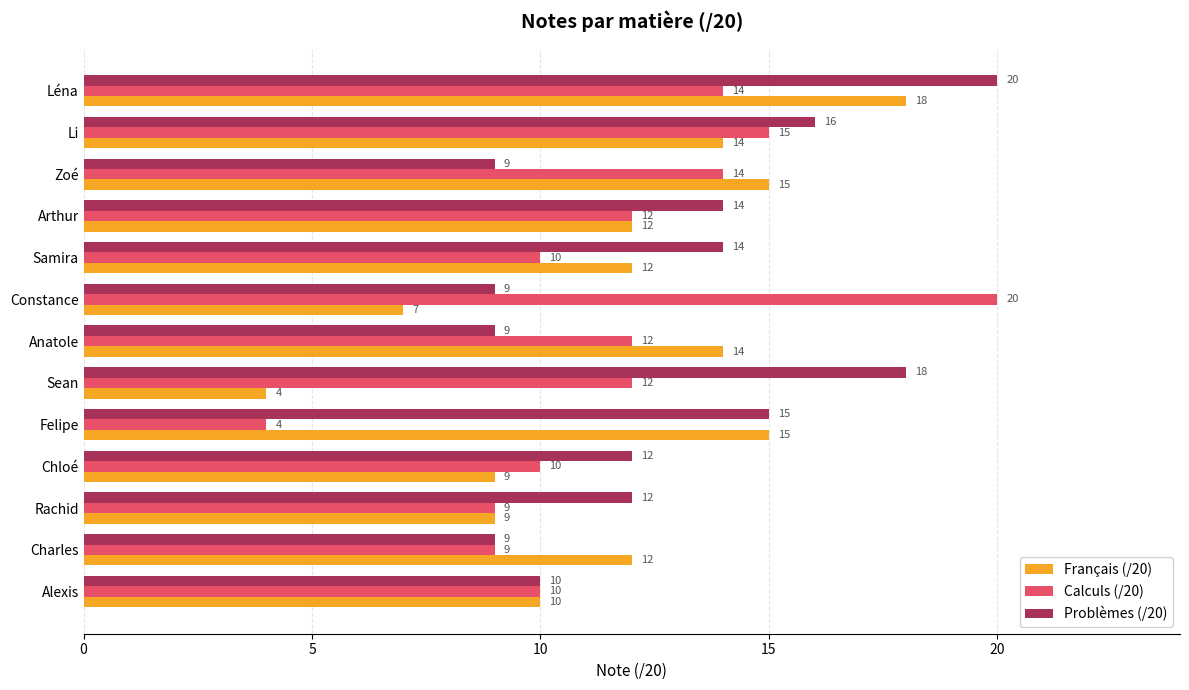

Rank the series at Samira from lowest to highest value.

Calculs (/20), Français (/20), Problèmes (/20)